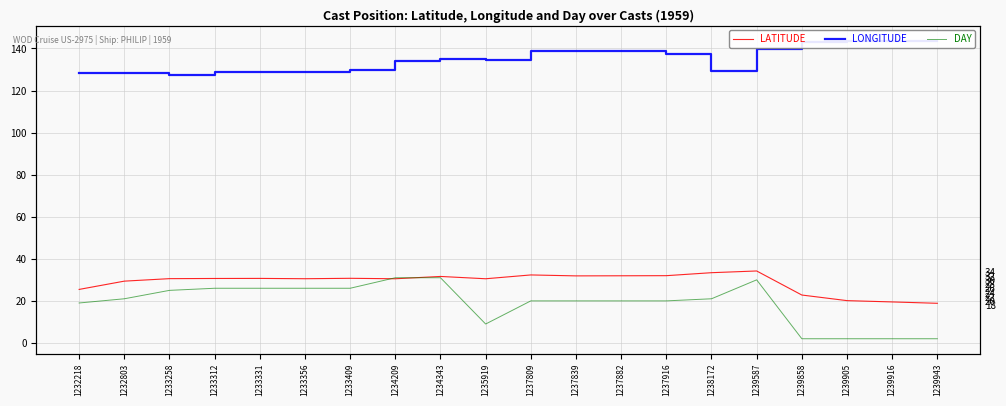

The value of LATITUDE at 1237916 is 32.0. True or false?

True